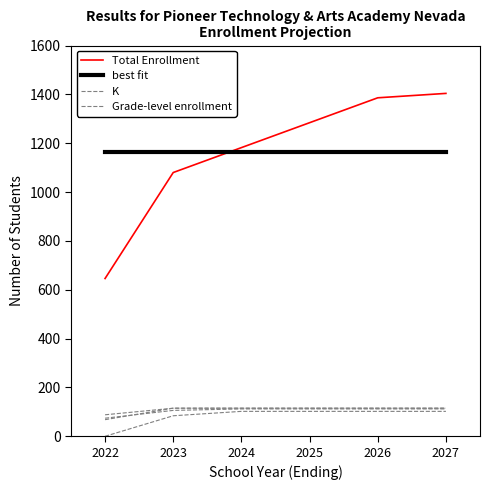

What is the value of the best fit point at the 2nd from the left?

1163.7